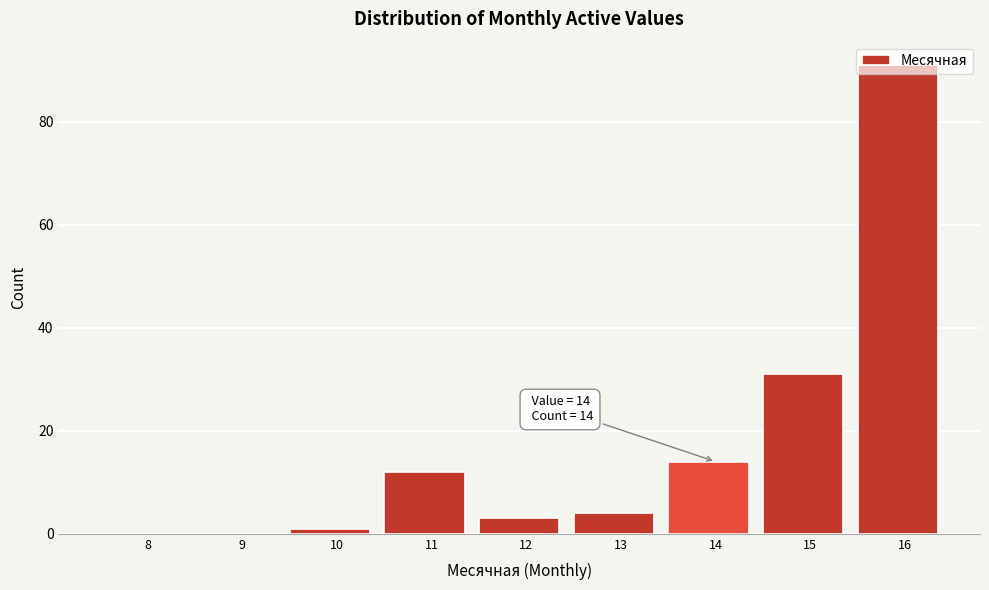

The value at 9 is 0. True or false?

True